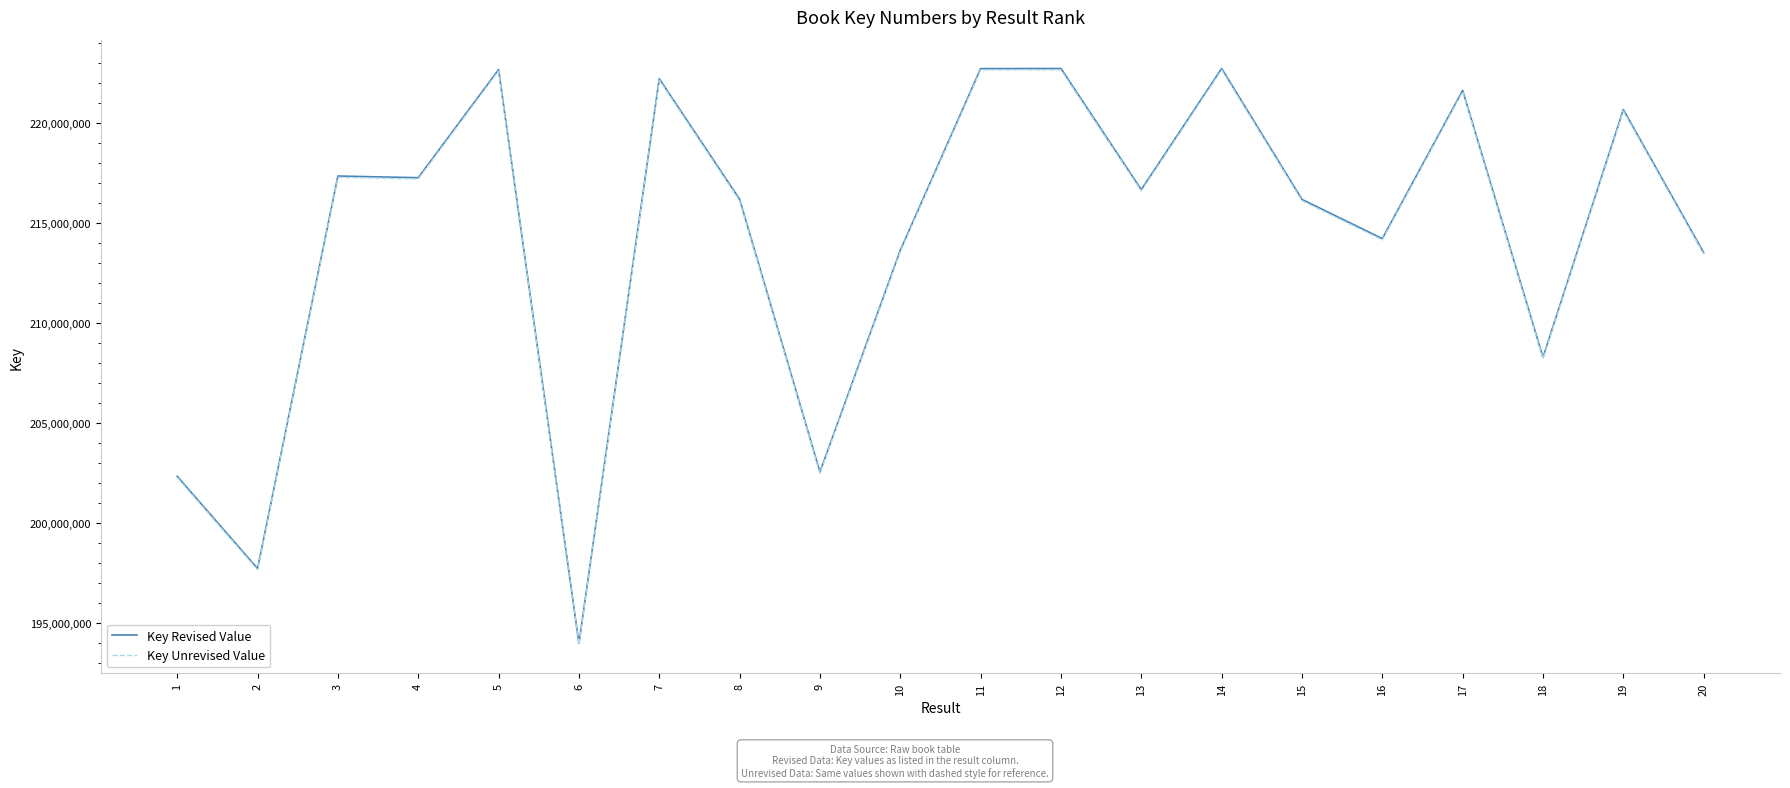

Is the value of Key Revised Value at 9 greater than the value of Key Unrevised Value at 8?

No